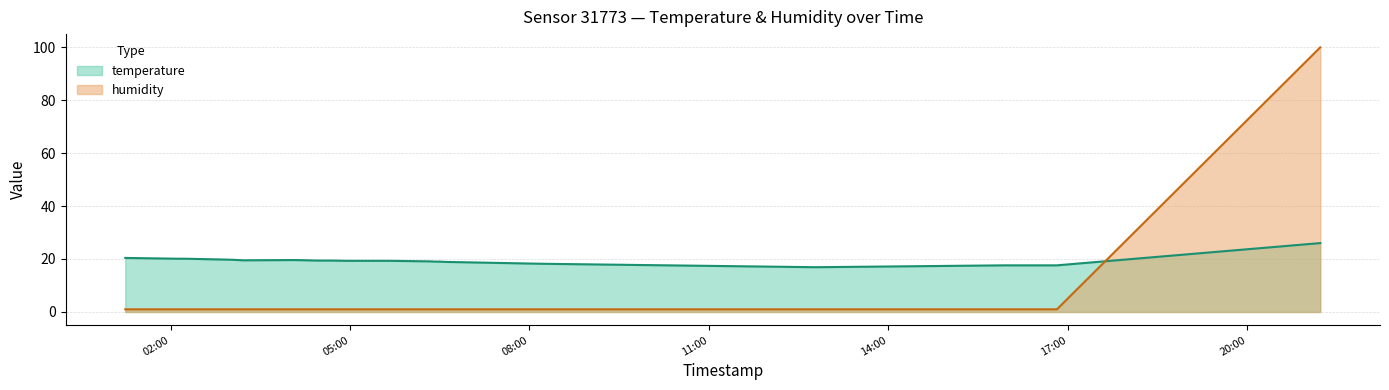

At 2022-11-18T02:07:03, list the series in order from largest to smallest.

temperature, humidity